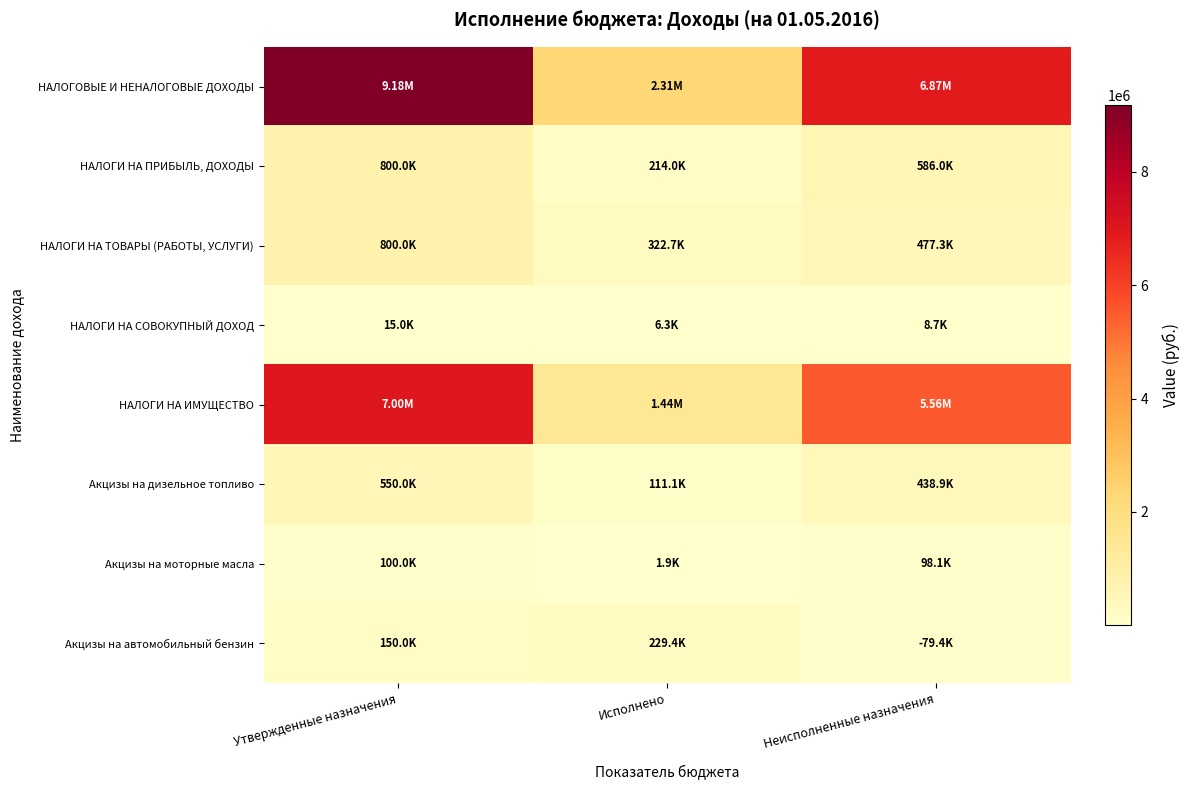

At how many categories does at least one series exceed 6672278?

2